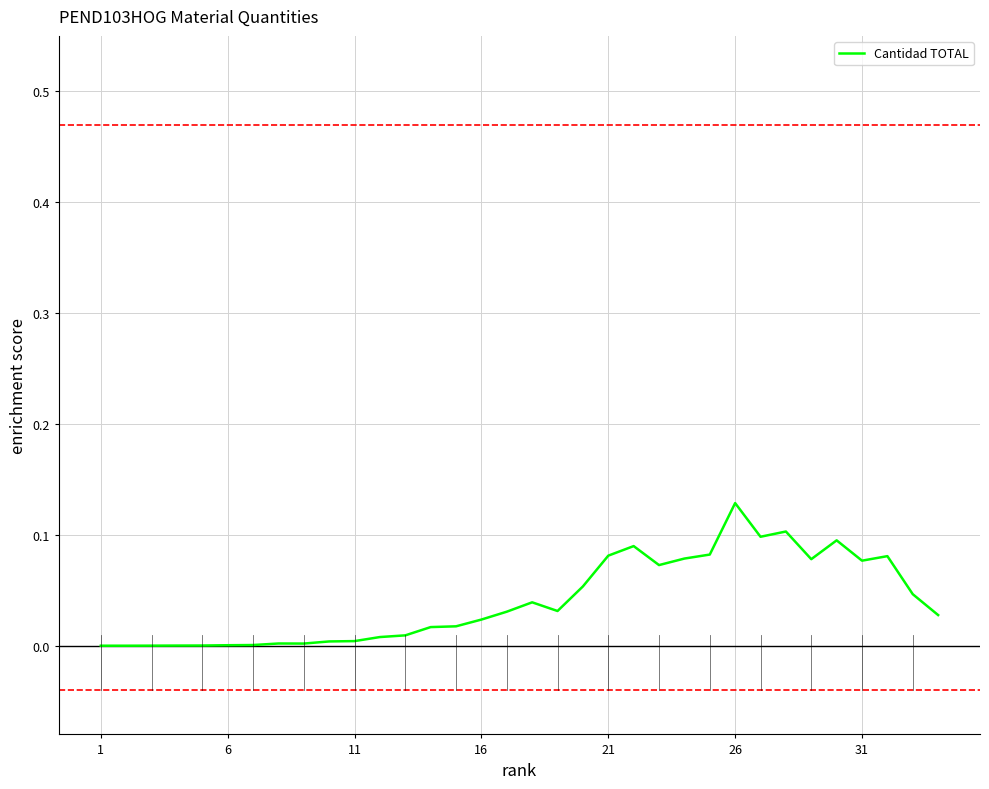

At which category does the chart reach its peak across all series?

26